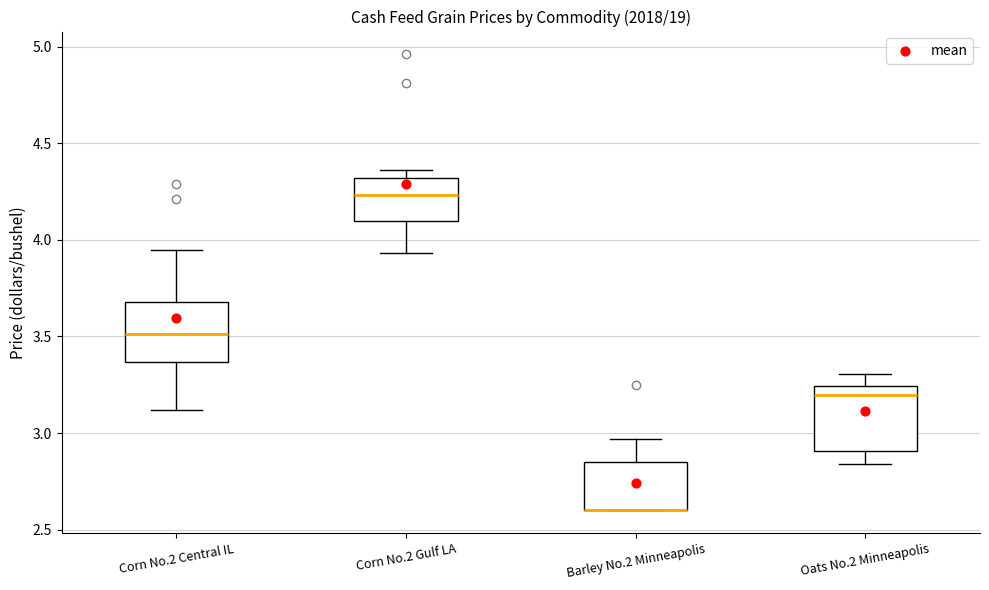

Reading left to right, read every box against the y-axis: the position of its median line, the range the box covers, and the ends of its whiskers. The values are not printed on the chart, so give them approximately, as read against the axis.

Corn No.2 Central IL: median 3.50, box 3.35 to 3.70, whiskers 3.10 to 3.95
Corn No.2 Gulf LA: median 4.25, box 4.10 to 4.30, whiskers 3.95 to 4.35
Barley No.2 Minneapolis: median 2.60 (drawn on the box's lower edge), box 2.60 to 2.85, whiskers 2.60 to 2.95
Oats No.2 Minneapolis: median 3.20, box 2.90 to 3.25, whiskers 2.85 to 3.30